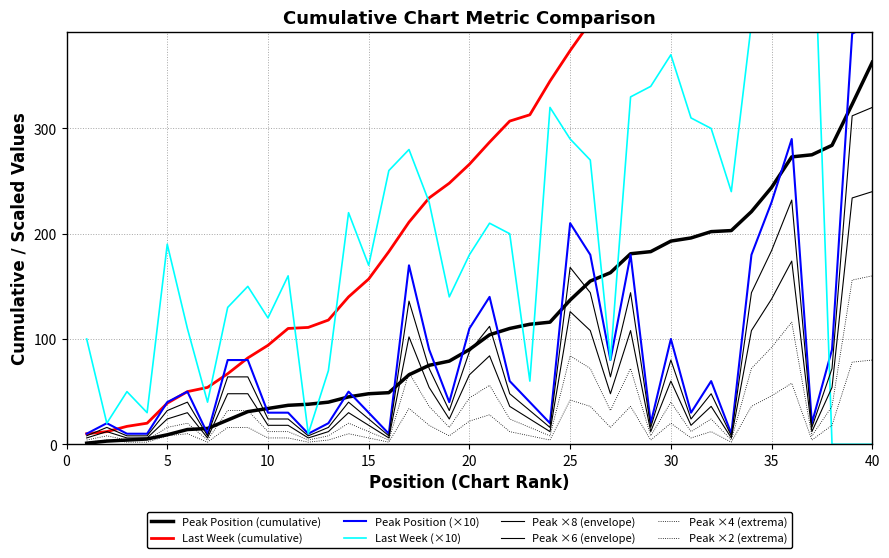

Count the number of categories in the chart.

40